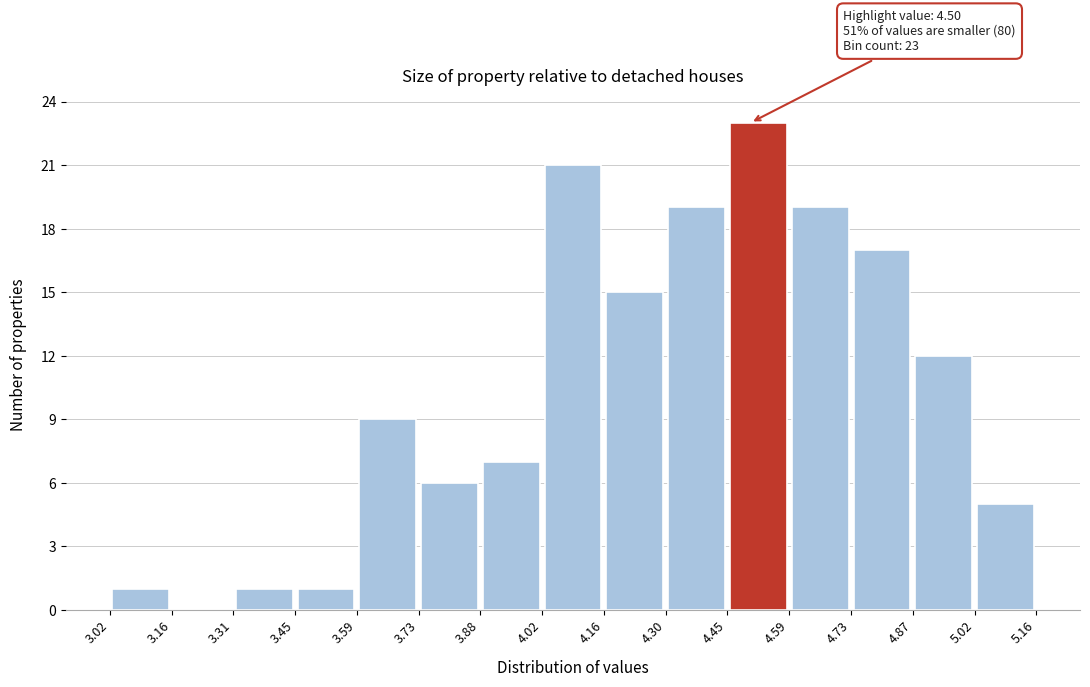

Which range on the x-axis has the tallest bar?

4.45 to 4.59